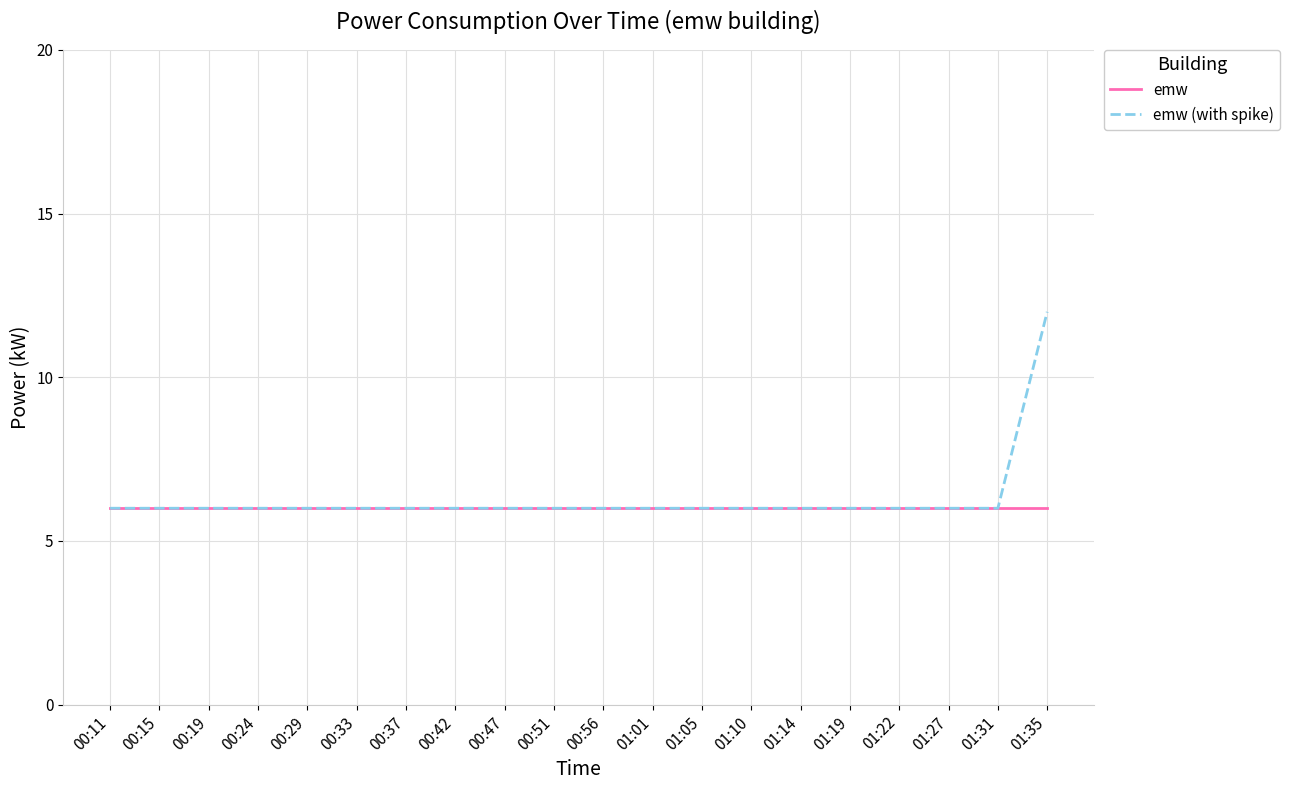

Rank the series by their maximum value, from highest to lowest.

emw (with spike), emw